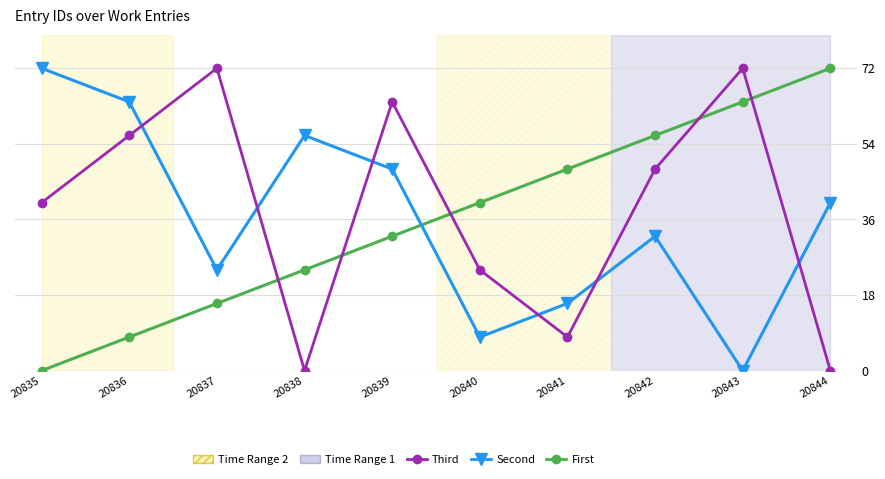

At how many categories does at least one series exceed 42?

9